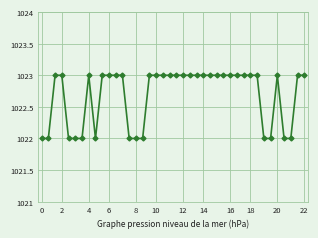

Does the chart have visible grid lines?

Yes